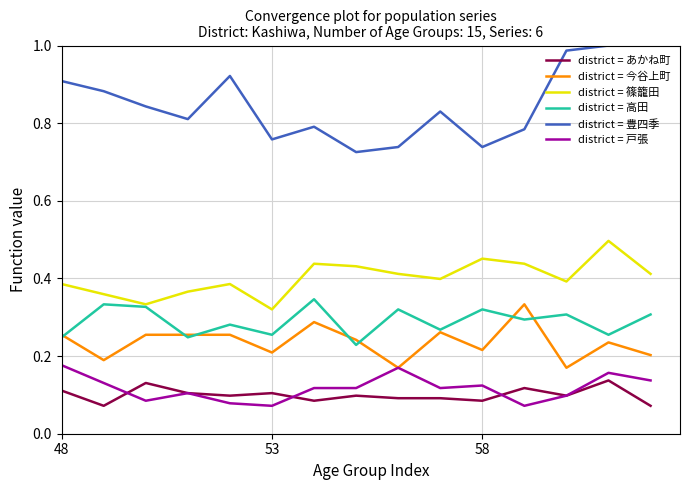

List the series in order of their peak value, lowest first.

district = あかね町, district = 戸張, district = 今谷上町, district = 高田, district = 篠籠田, district = 豊四季